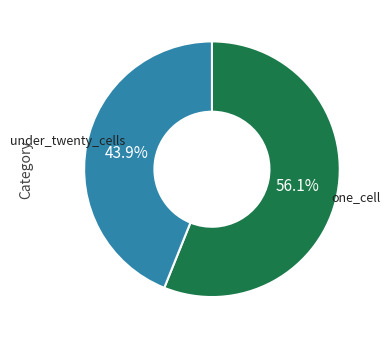

Is there any slice that represents more than half of the pie?

Yes